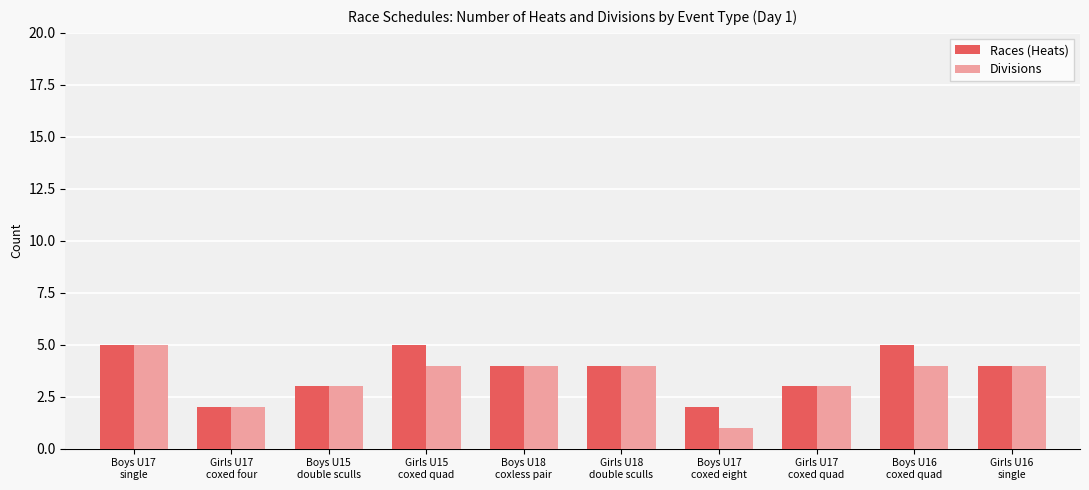

What is the label of the 1st bar from the left?

Boys U17
single